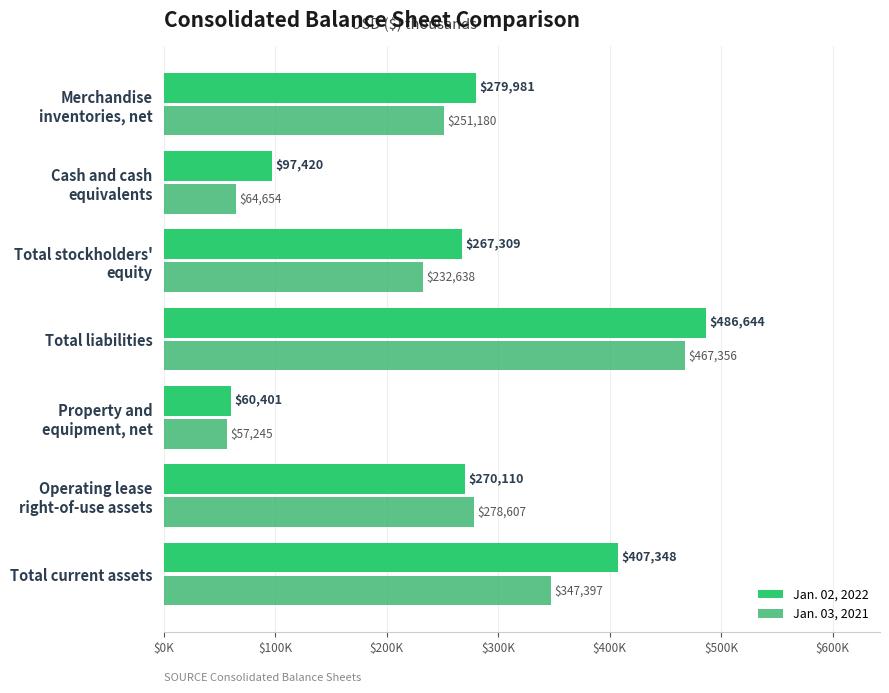

At which category is the sum across all series the highest?

Total liabilities